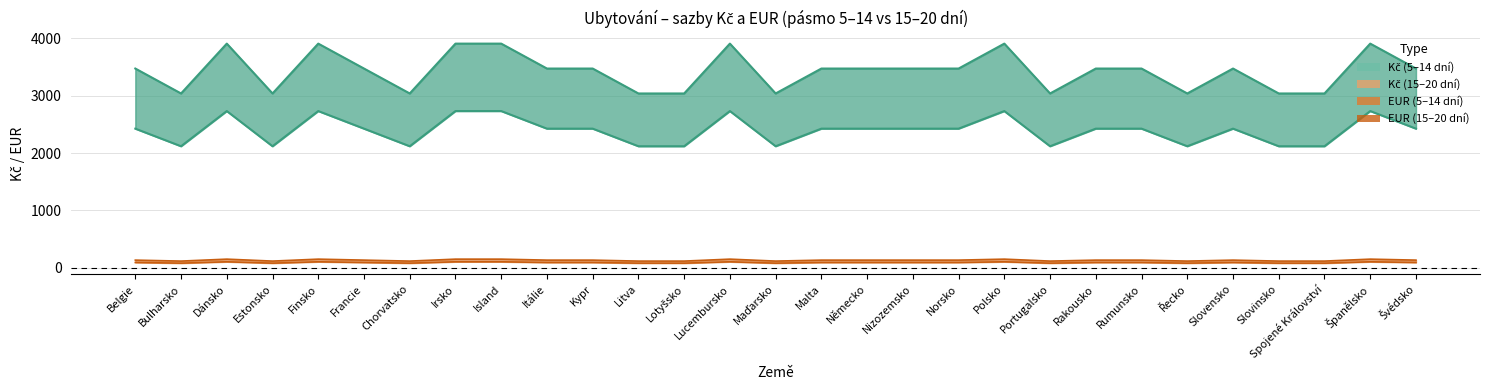

How many lines are shown in the chart?

4